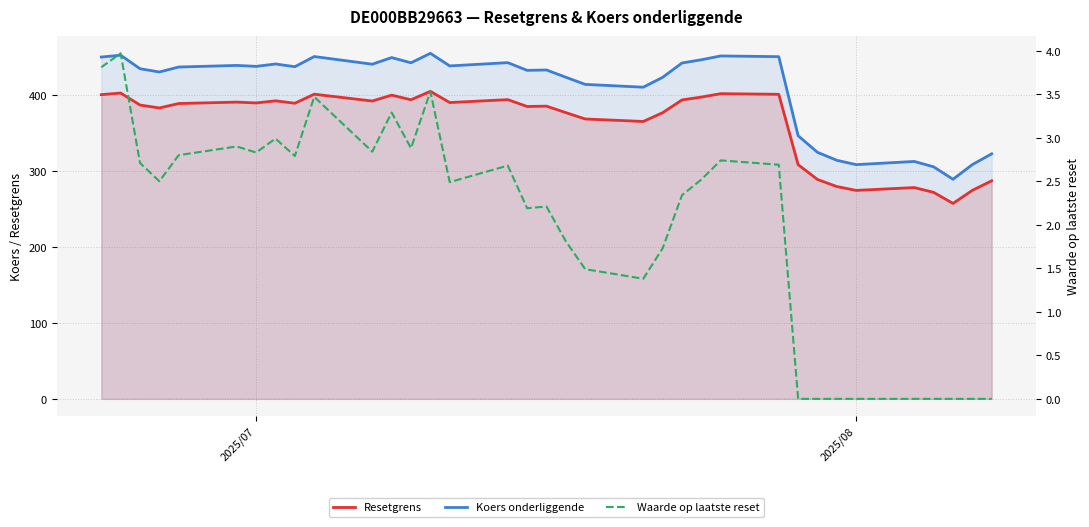

True or false: Resetgrens and Waarde op laatste reset cross at least once.

False